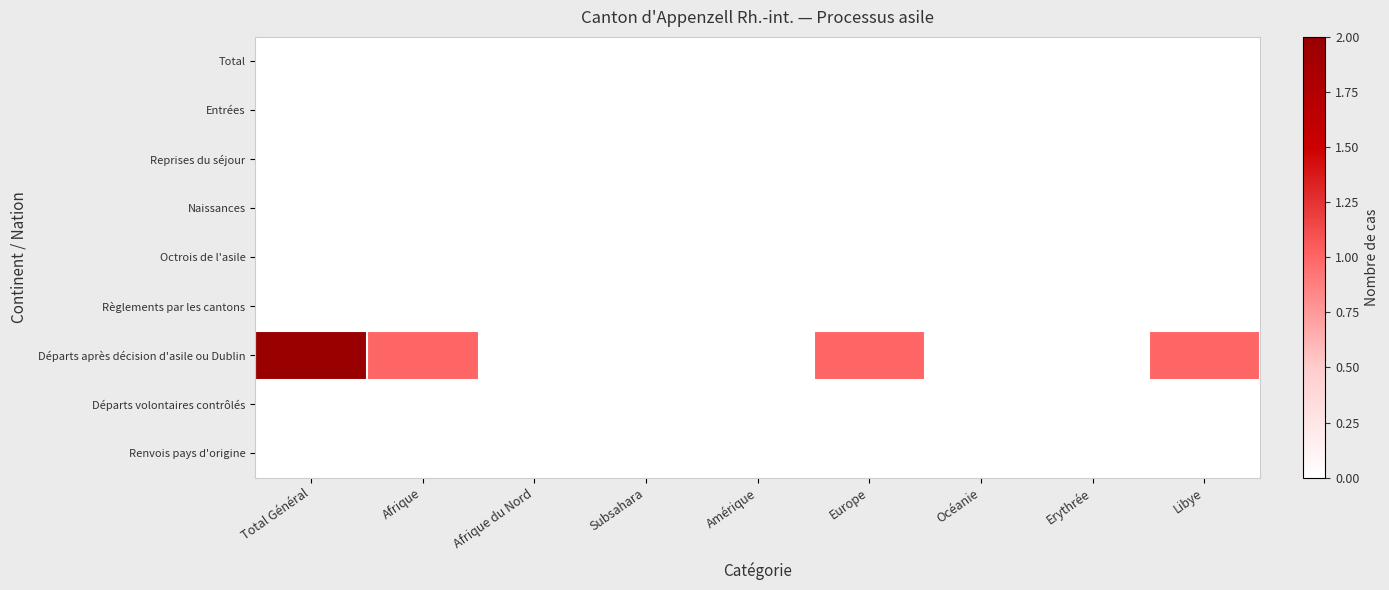

Which category has the lowest value across all series?

Total Général